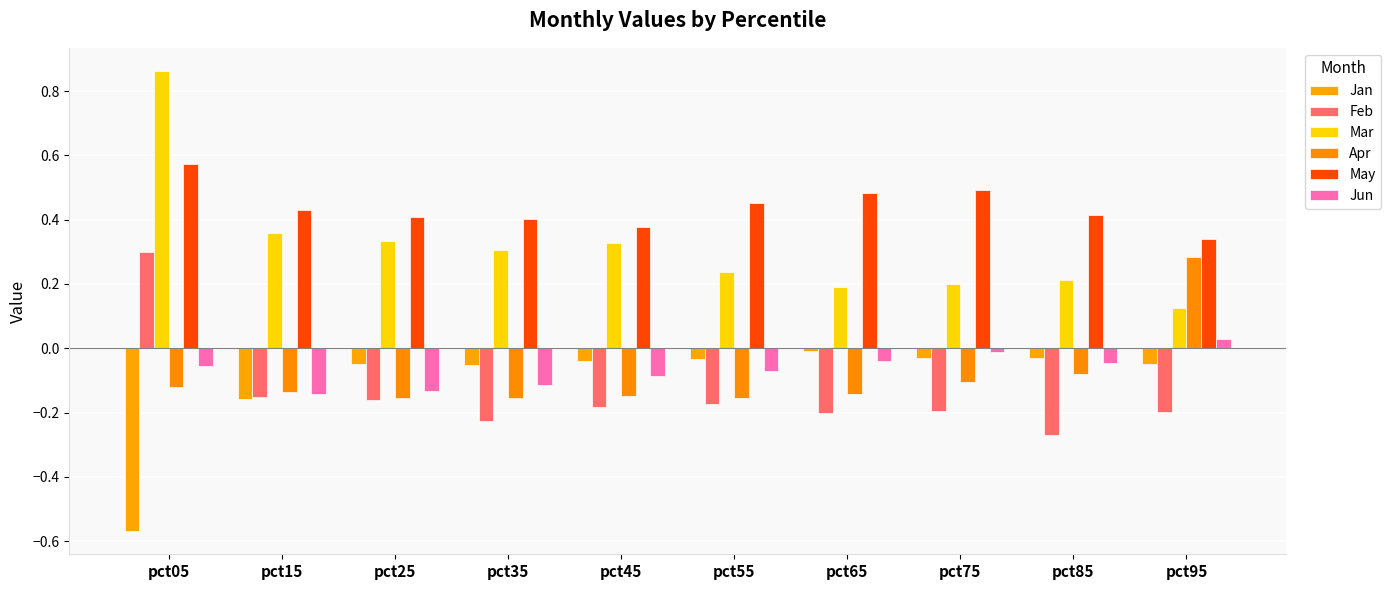

Reading right to left, list all the values displayed in this chart.

Jan: pct95=-0.1	pct85=-0.0	pct75=-0.0	pct65=-0.0	pct55=-0.0	pct45=-0.0	pct35=-0.1	pct25=-0.0	pct15=-0.2	pct05=-0.6
Feb: pct95=-0.2	pct85=-0.3	pct75=-0.2	pct65=-0.2	pct55=-0.2	pct45=-0.2	pct35=-0.2	pct25=-0.2	pct15=-0.2	pct05=0.3
Mar: pct95=0.1	pct85=0.2	pct75=0.2	pct65=0.2	pct55=0.2	pct45=0.3	pct35=0.3	pct25=0.3	pct15=0.4	pct05=0.9
Apr: pct95=0.3	pct85=-0.1	pct75=-0.1	pct65=-0.1	pct55=-0.2	pct45=-0.1	pct35=-0.2	pct25=-0.2	pct15=-0.1	pct05=-0.1
May: pct95=0.3	pct85=0.4	pct75=0.5	pct65=0.5	pct55=0.5	pct45=0.4	pct35=0.4	pct25=0.4	pct15=0.4	pct05=0.6
Jun: pct95=0.0	pct85=-0.0	pct75=-0.0	pct65=-0.0	pct55=-0.1	pct45=-0.1	pct35=-0.1	pct25=-0.1	pct15=-0.1	pct05=-0.1